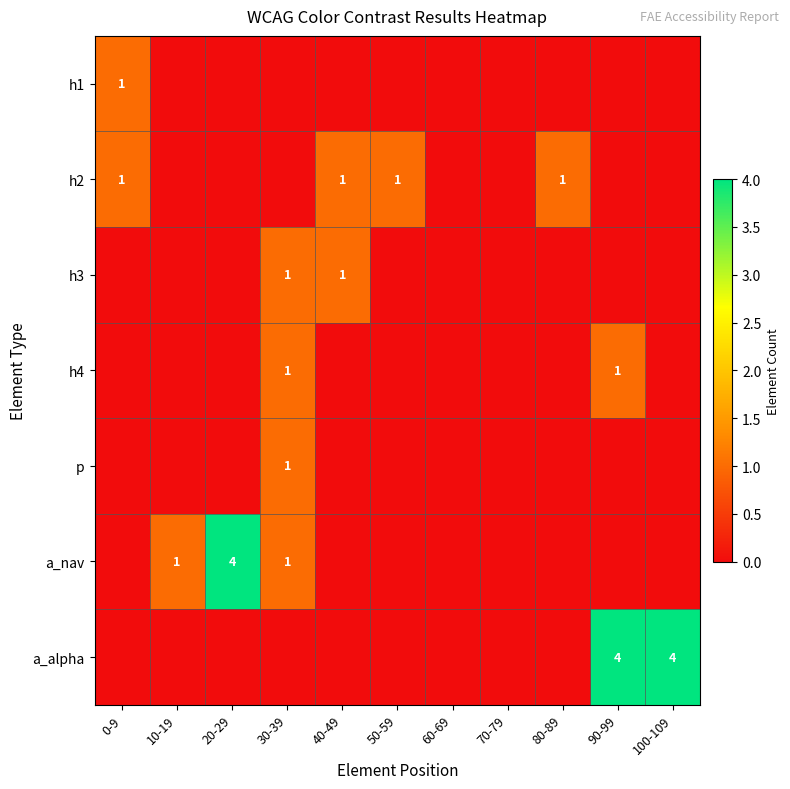

Is it true that h4 equals 2 at 90-99?

False